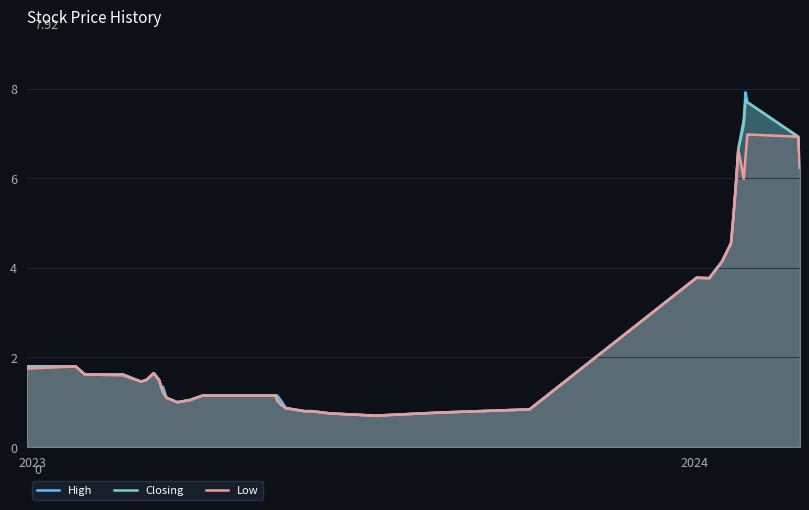

True or false: High and Low cross at least once.

False